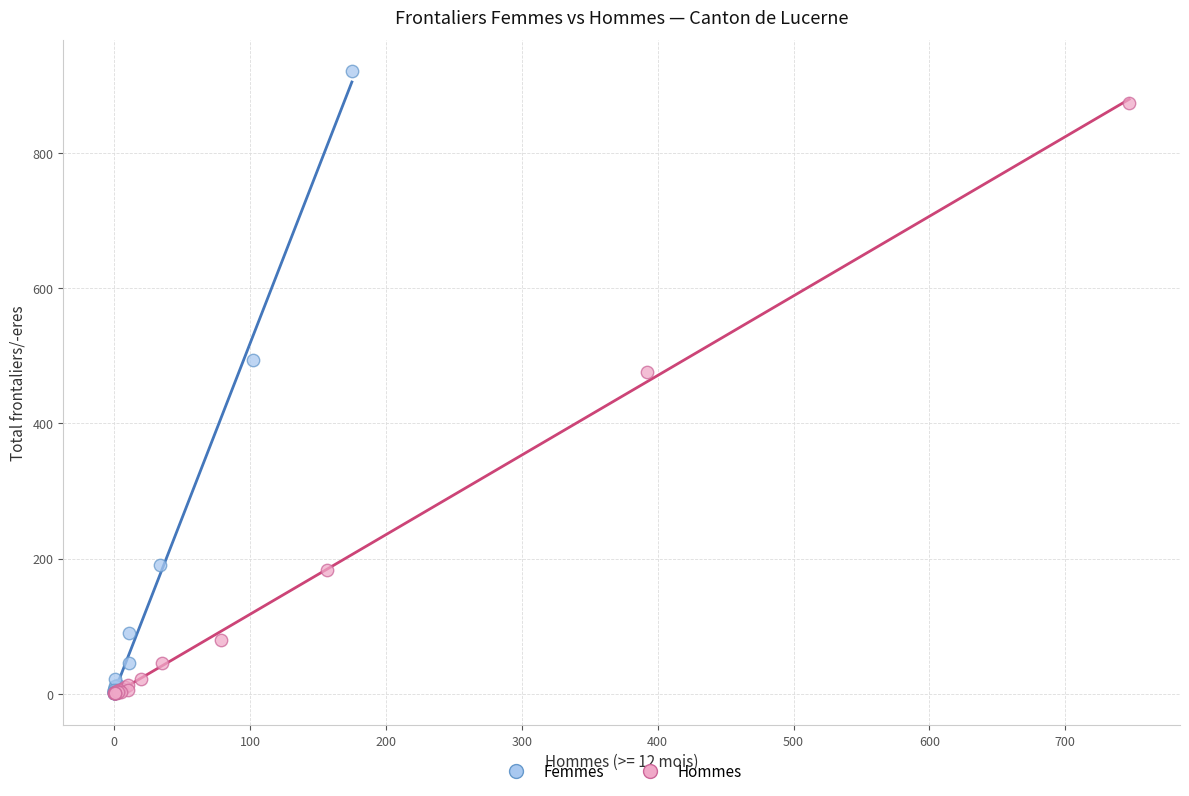

Which series has the largest Y range (max minus min)?

Femmes